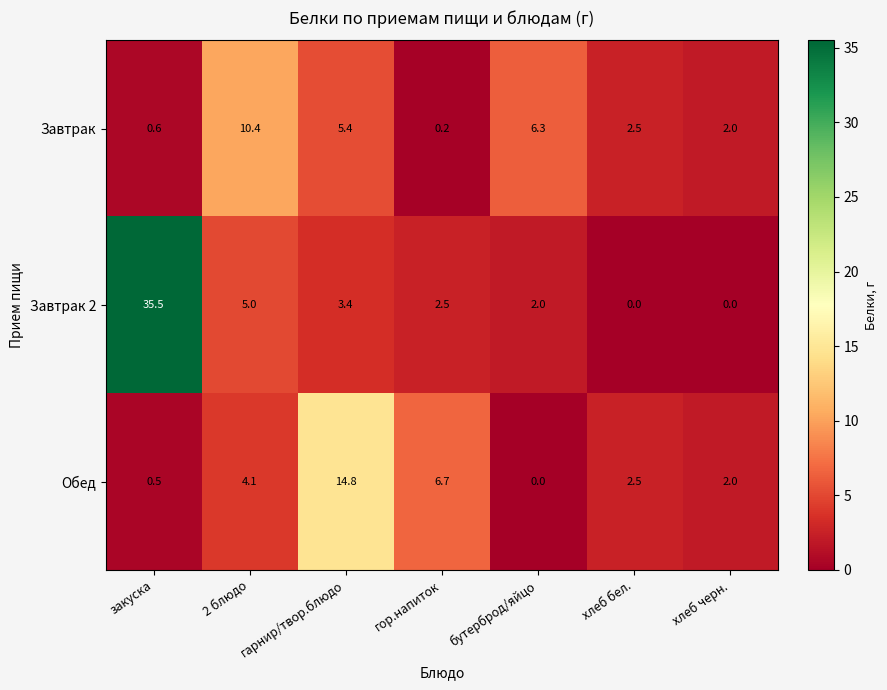

How many values in Завтрак 2 are above zero?

5